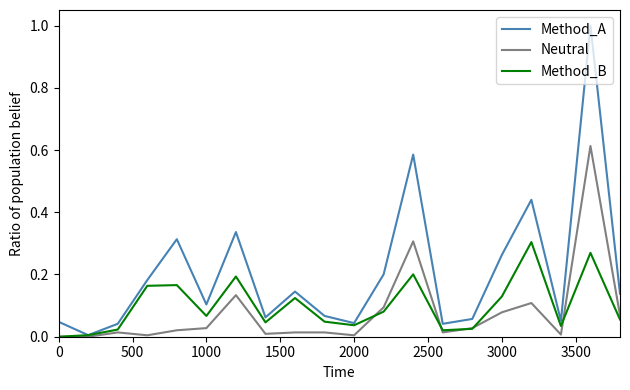

List the series in order of their peak value, highest first.

Method_A, Neutral, Method_B